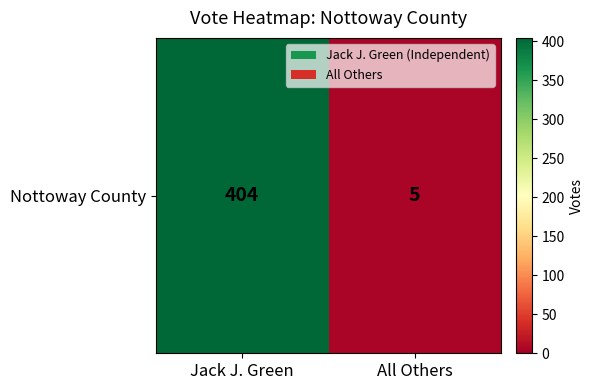

Which label corresponds to the largest value in the chart?

Jack J. Green